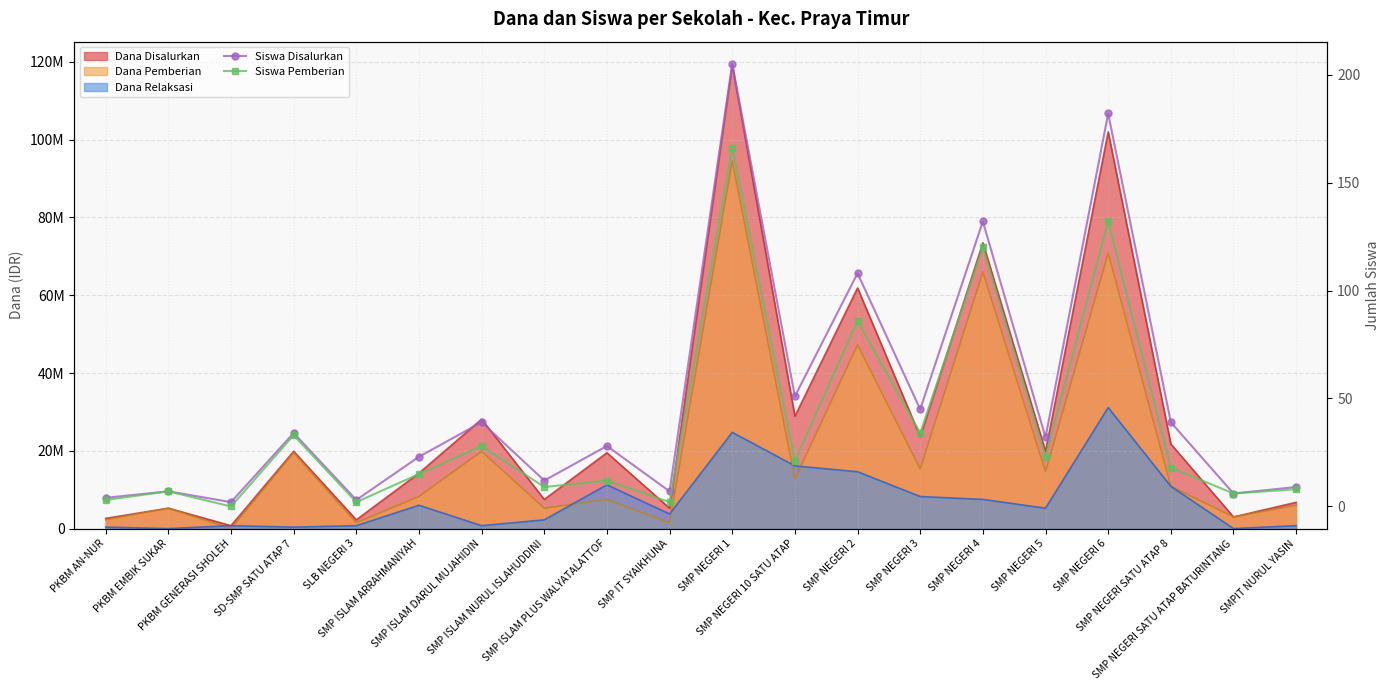

Reading left to right, extract all data points from this chart.

Siswa Disalurkan: 4	7	2	34	3	23	39	12	28	7	205	51	108	45	132	32	182	39	6	9
Siswa Pemberian: 3	7	0	33	2	15	28	9	12	2	166	21	86	34	120	23	132	18	6	8